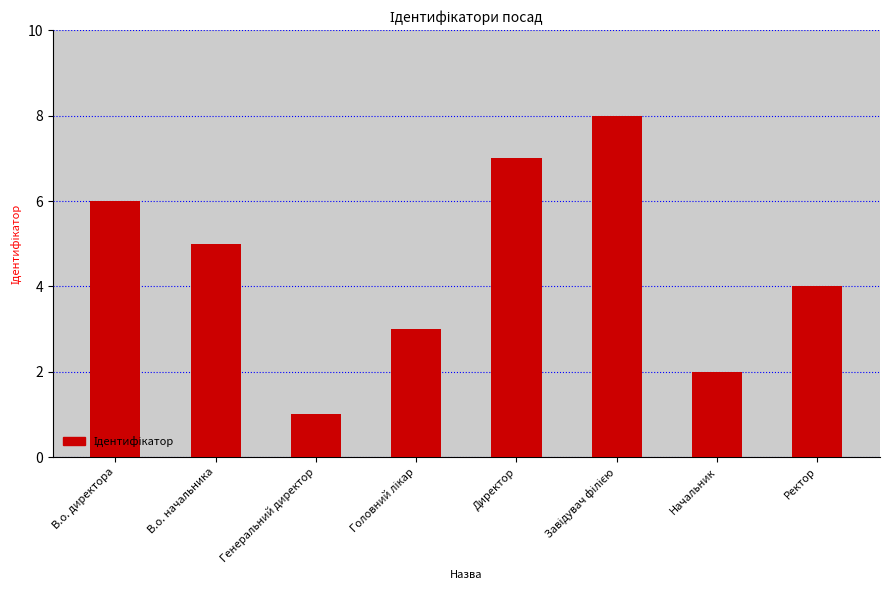

The chart shows a value of 7 at Директор. True or false?

True